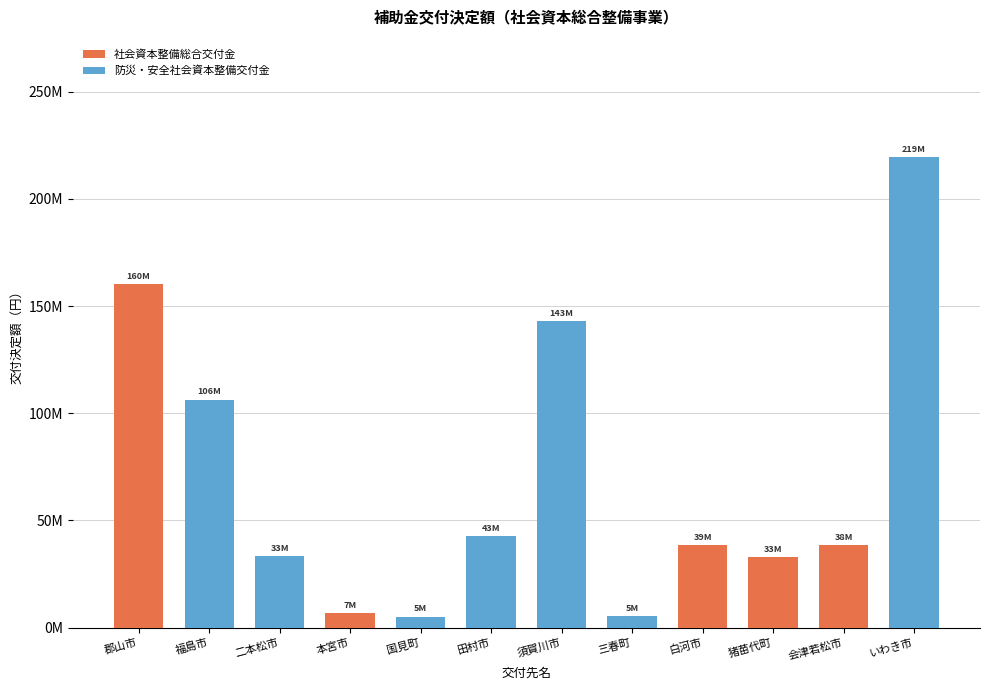

Reading left to right, list all the values displayed in this chart.

社会資本整備総合交付金: 160380000	0	0	6600000	0	0	0	0	38555000	32917000	38500000	0
防災・安全社会資本整備交付金: 0	106400000	33330000	0	5142000	42564000	142945000	5434000	0	0	0	219450000